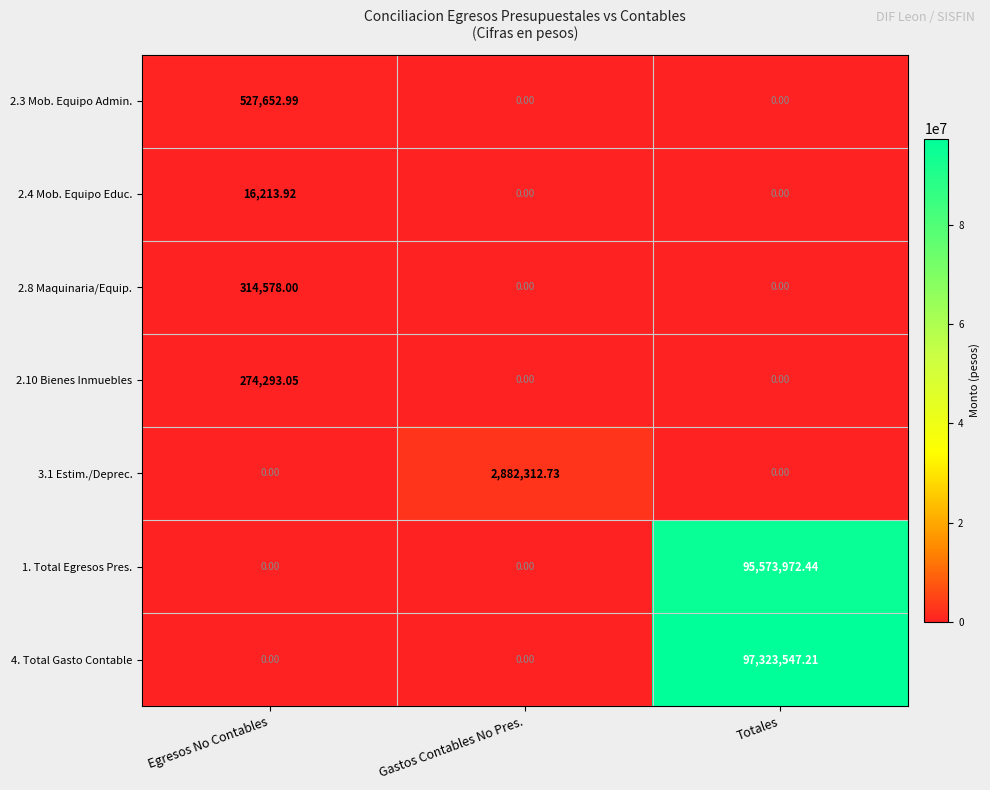

Which category has the highest value in the 2.10 Bienes Inmuebles series?

Egresos No Contables